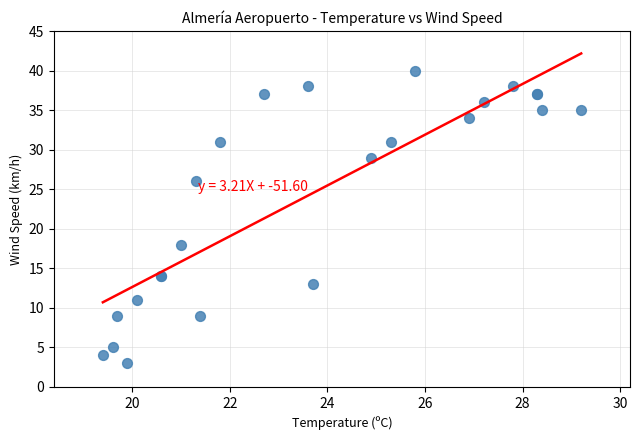

What Y value in the scatter plot is closest to 21?

18